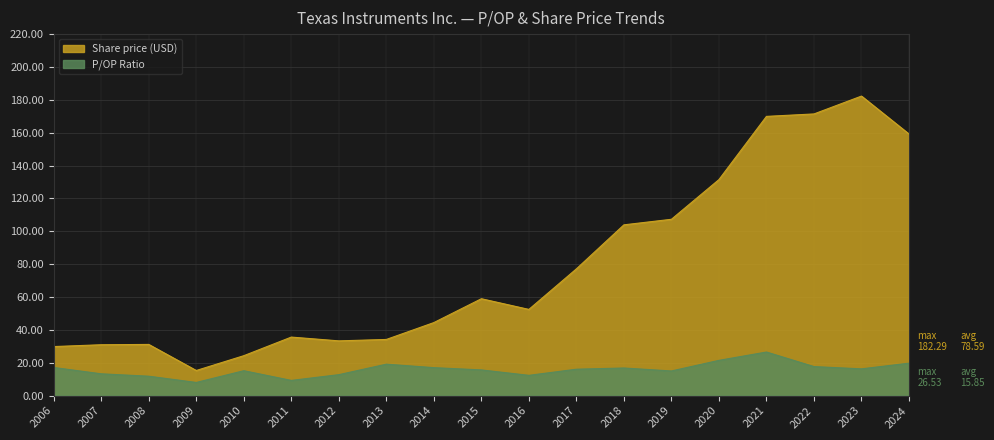

Rank the series by their maximum value, from lowest to highest.

P/OP Ratio, Share price (USD)